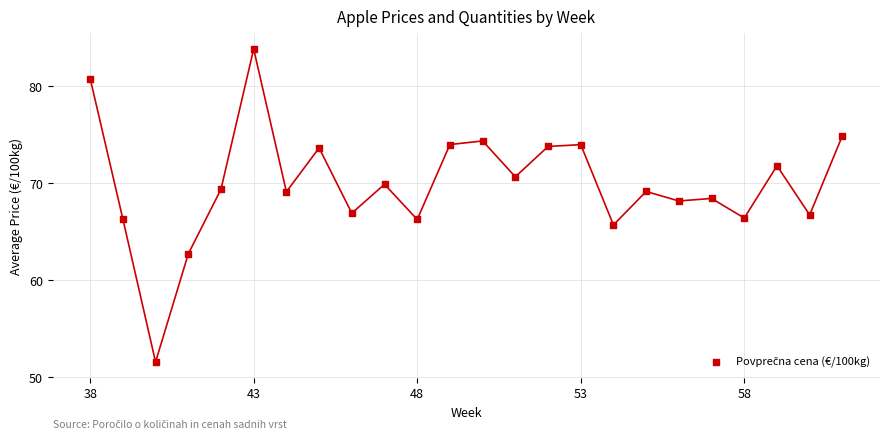

What is the range of Y values (max minus min)?

32.3